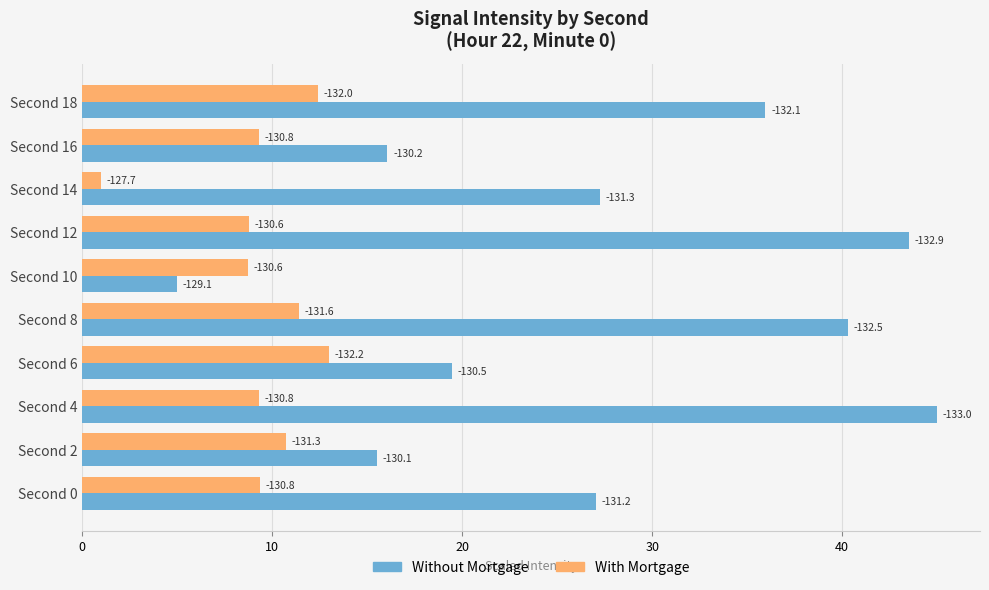

What are all the series names shown in the legend?

Without Mortgage, With Mortgage